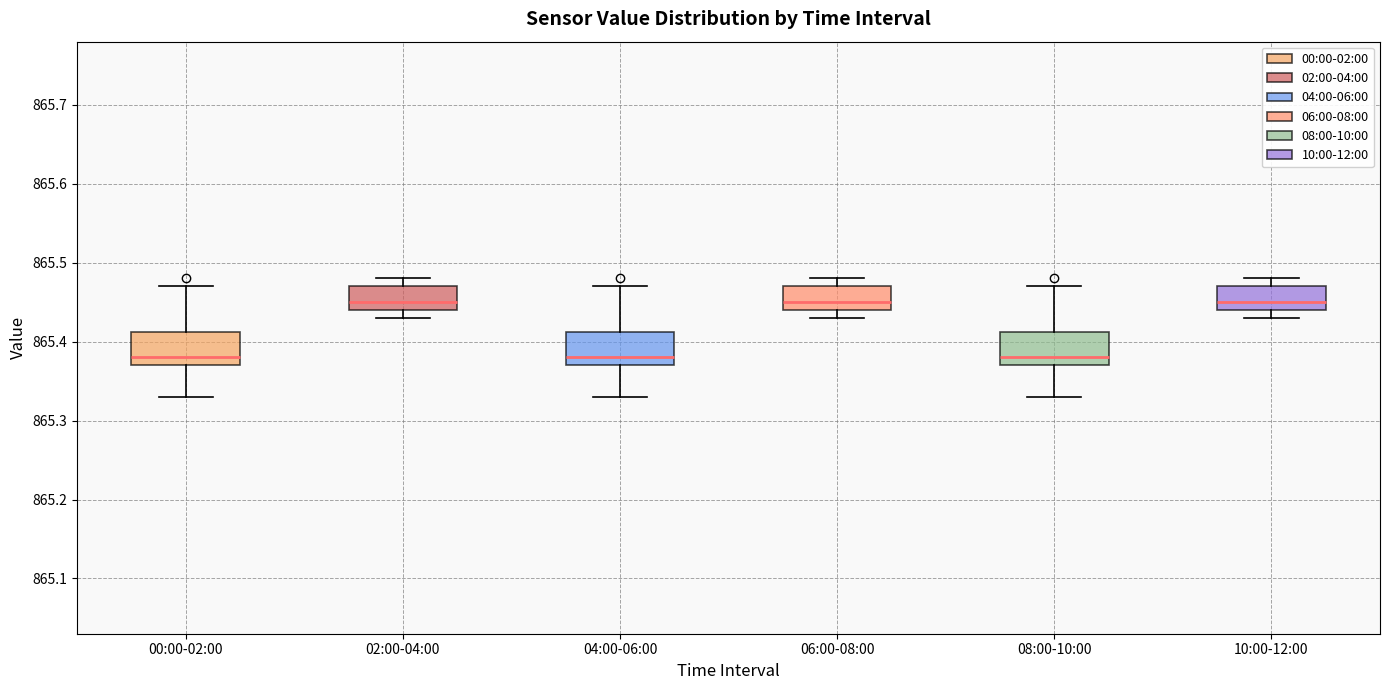

Reading left to right, transcribe this box plot: for each box, give where its median line is, the range the box spans, and where its two whiskers end, as read against the y-axis. The values are not printed on the chart, so give them approximately, as read against the axis.

00:00-02:00: median 865.38, box 865.37 to 865.41, whiskers 865.33 to 865.47
02:00-04:00: median 865.45, box 865.44 to 865.47, whiskers 865.43 to 865.48
04:00-06:00: median 865.38, box 865.37 to 865.41, whiskers 865.33 to 865.47
06:00-08:00: median 865.45, box 865.44 to 865.47, whiskers 865.43 to 865.48
08:00-10:00: median 865.38, box 865.37 to 865.41, whiskers 865.33 to 865.47
10:00-12:00: median 865.45, box 865.44 to 865.47, whiskers 865.43 to 865.48